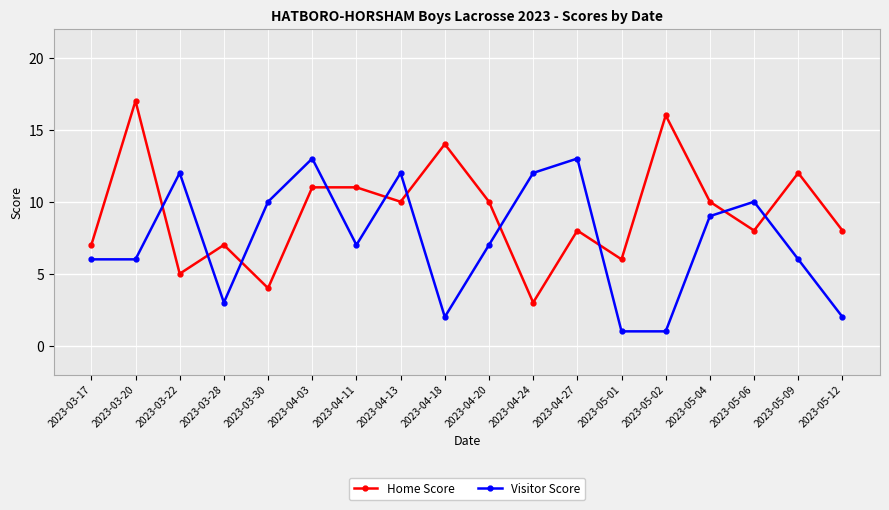

What is the label of the 7th point from the left?

2023-04-11